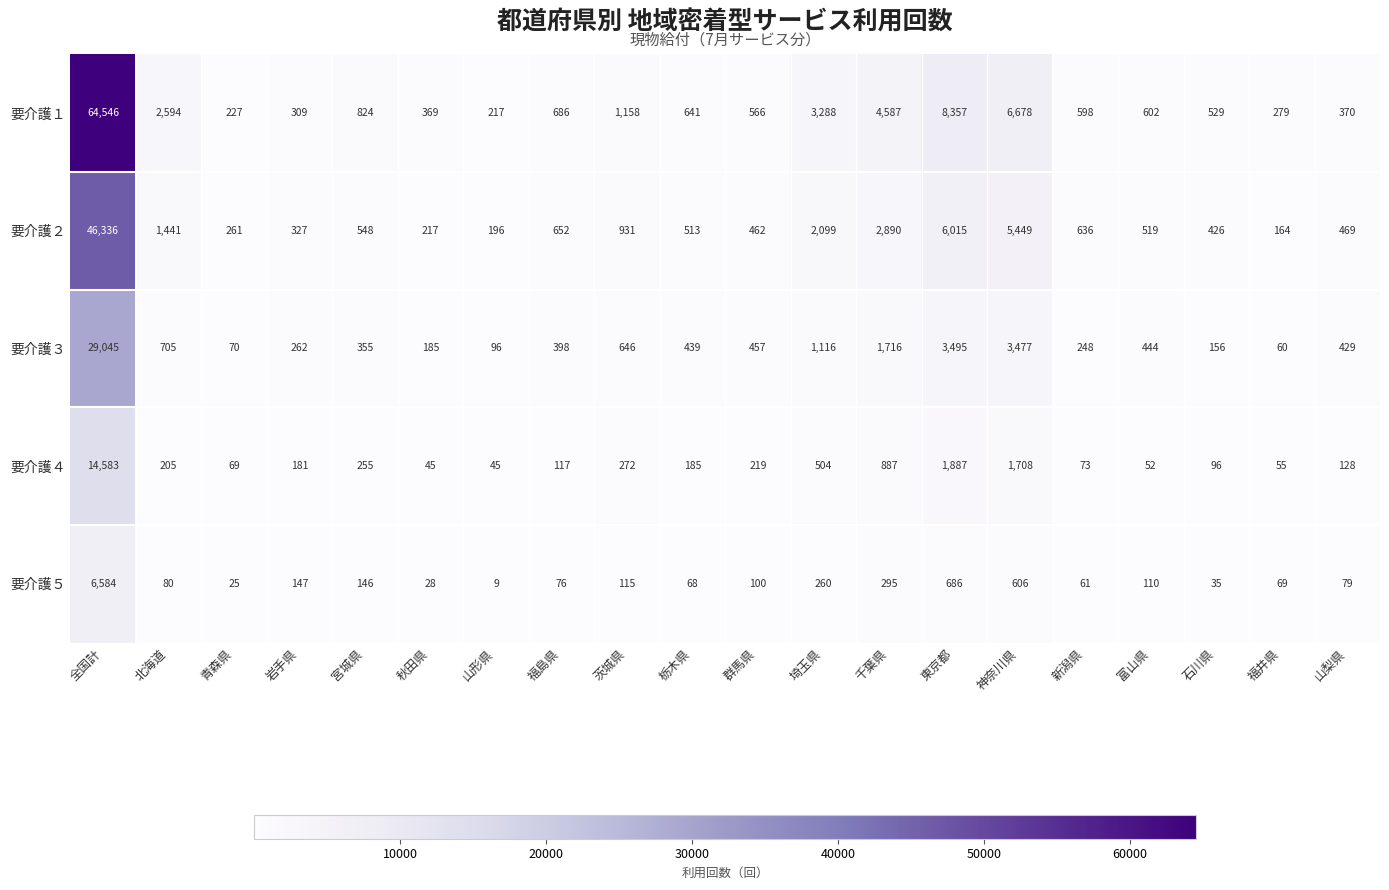

The 要介護５ series shows 9 at 山形県. True or false?

True